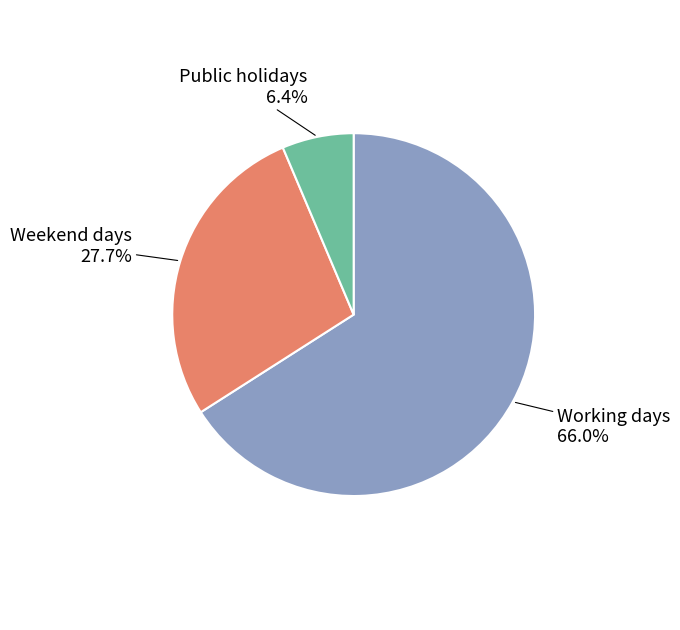

Is it true that Public holidays is 6% of the pie?

True